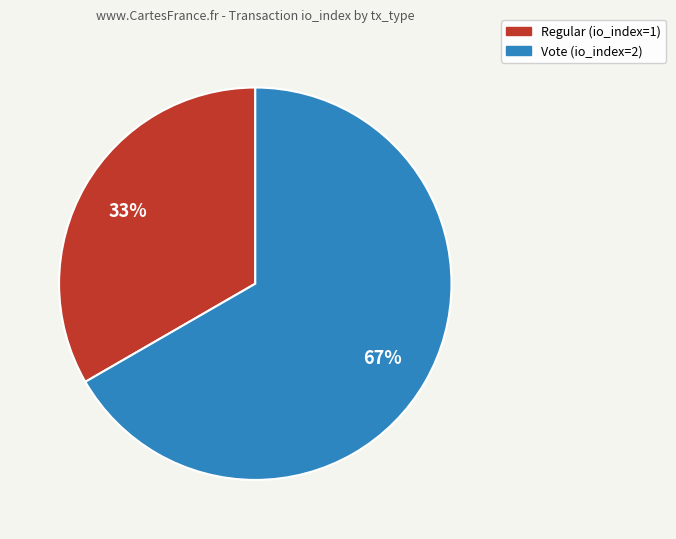

To the nearest percent, what is the combined percentage of Vote and Regular?

100%